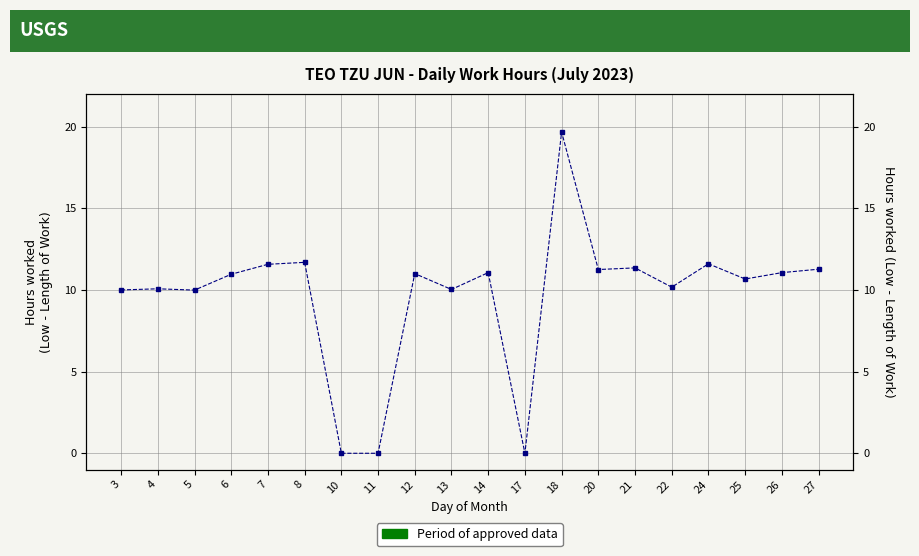

What is the difference between the values at 26 and 10?

11.1